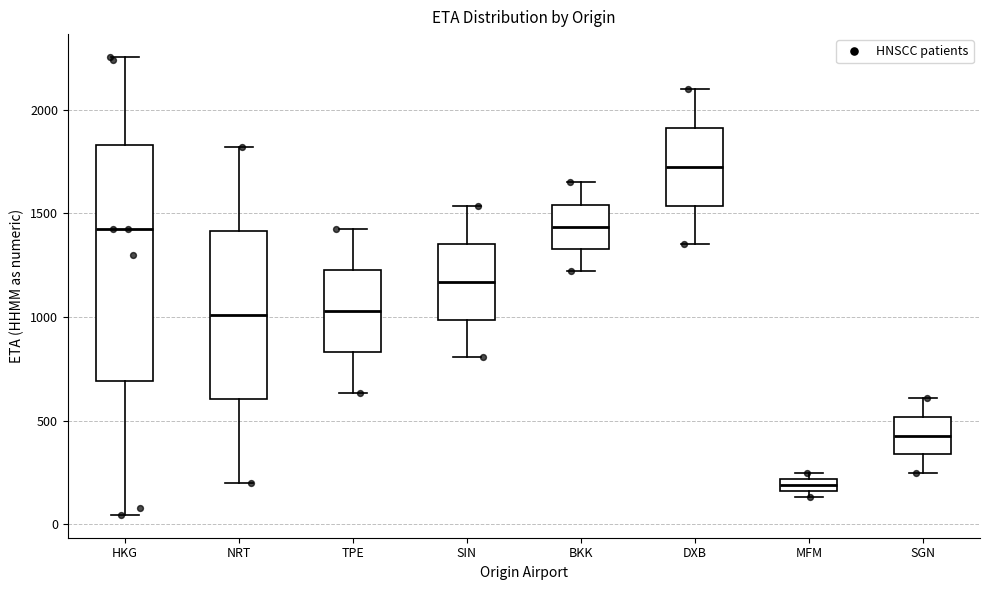

Where does the upper whisker of the box for HKG end on the y-axis? The values are not printed on the chart, so give them approximately, as read against the axis.

2250